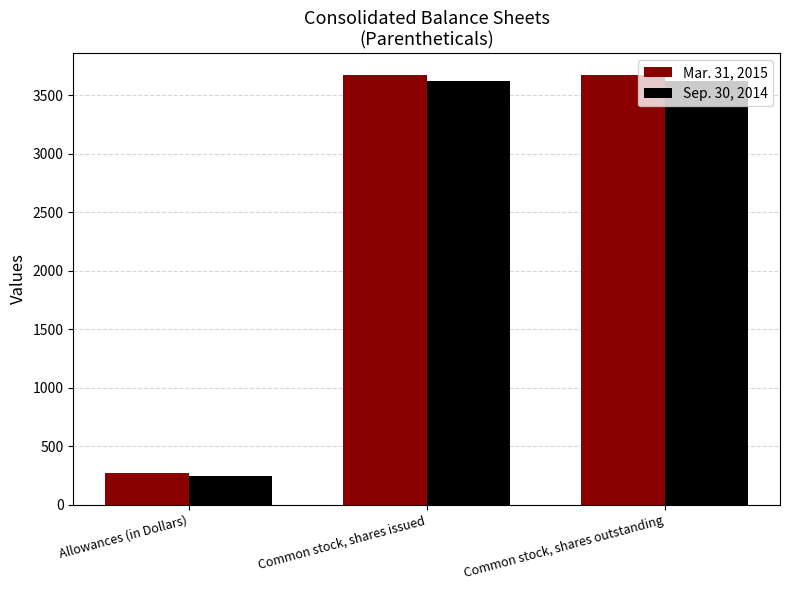

Are the bars grouped side by side (vs. stacked)?

Yes